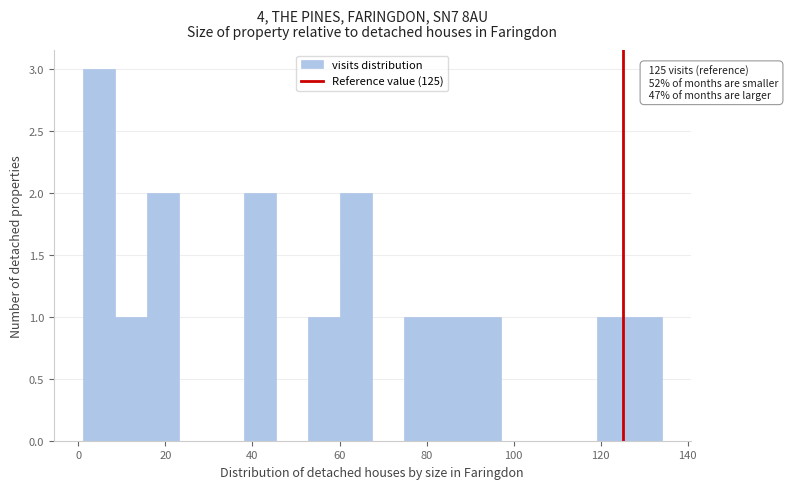

Read against the x-axis, roughly where is the centre of the tallest bar?

4